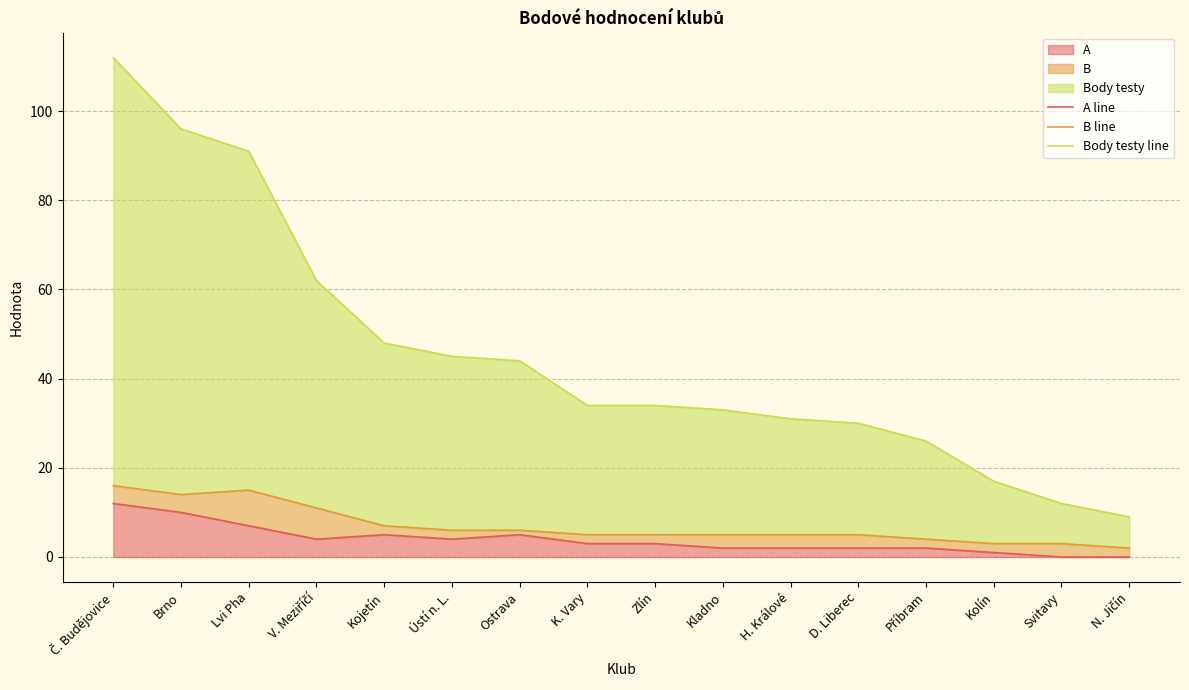

What is the difference between the A line values at Ostrava and Zlín?

2